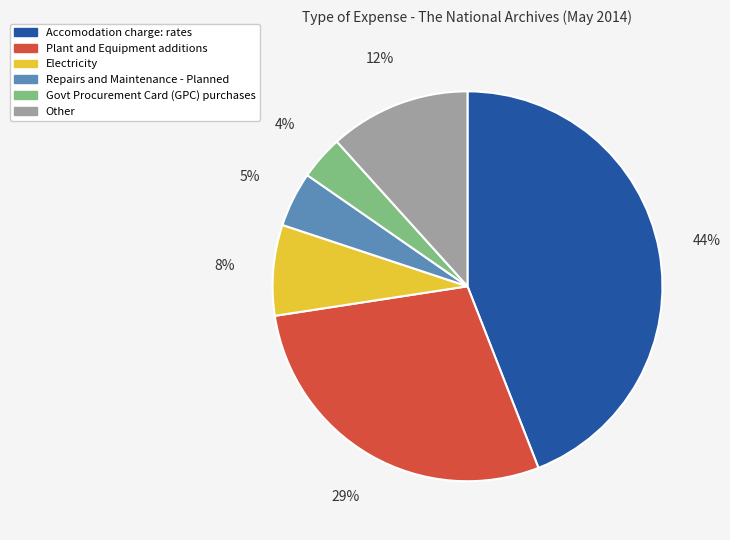

Does any single category account for the majority?

No